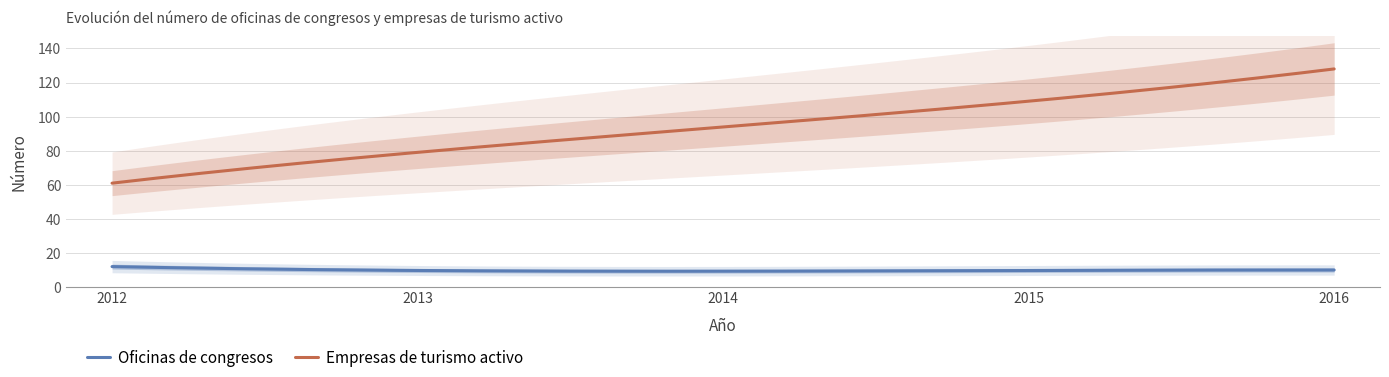

Is it true that Empresas de turismo activo equals 94 at 2014?

True